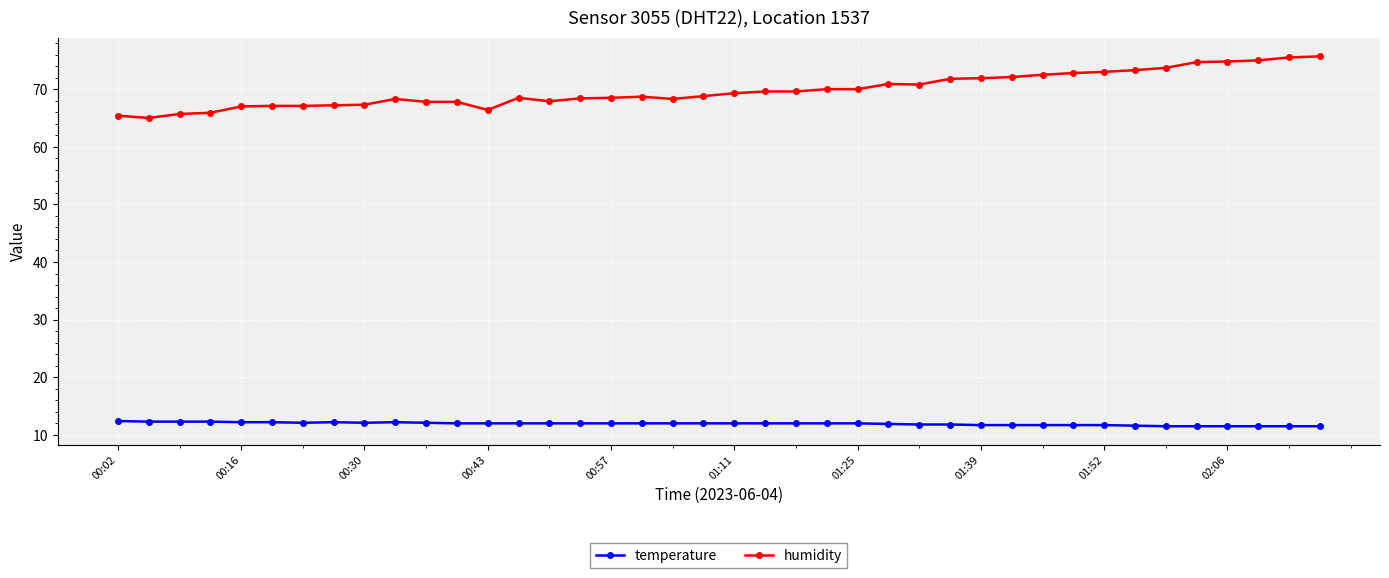

Rank the series by their maximum value, from lowest to highest.

temperature, humidity